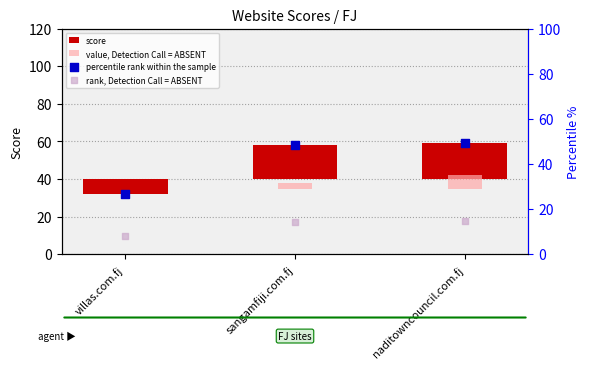

What is the total value across all series at sangamfiji.com.fj?

83.8